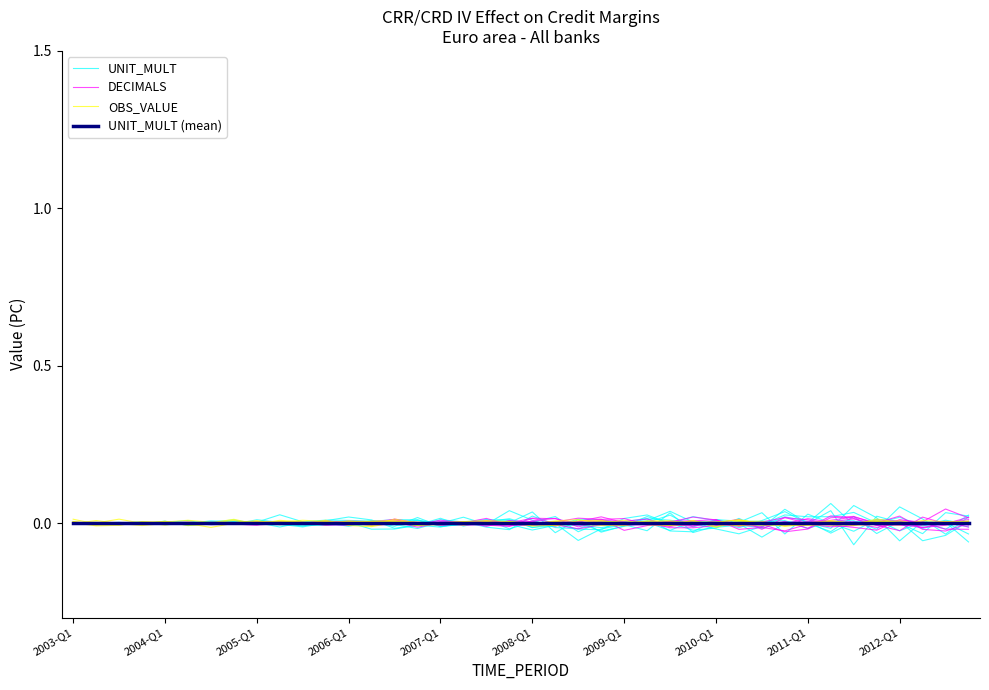

At which category does the chart reach its minimum across all series?

37